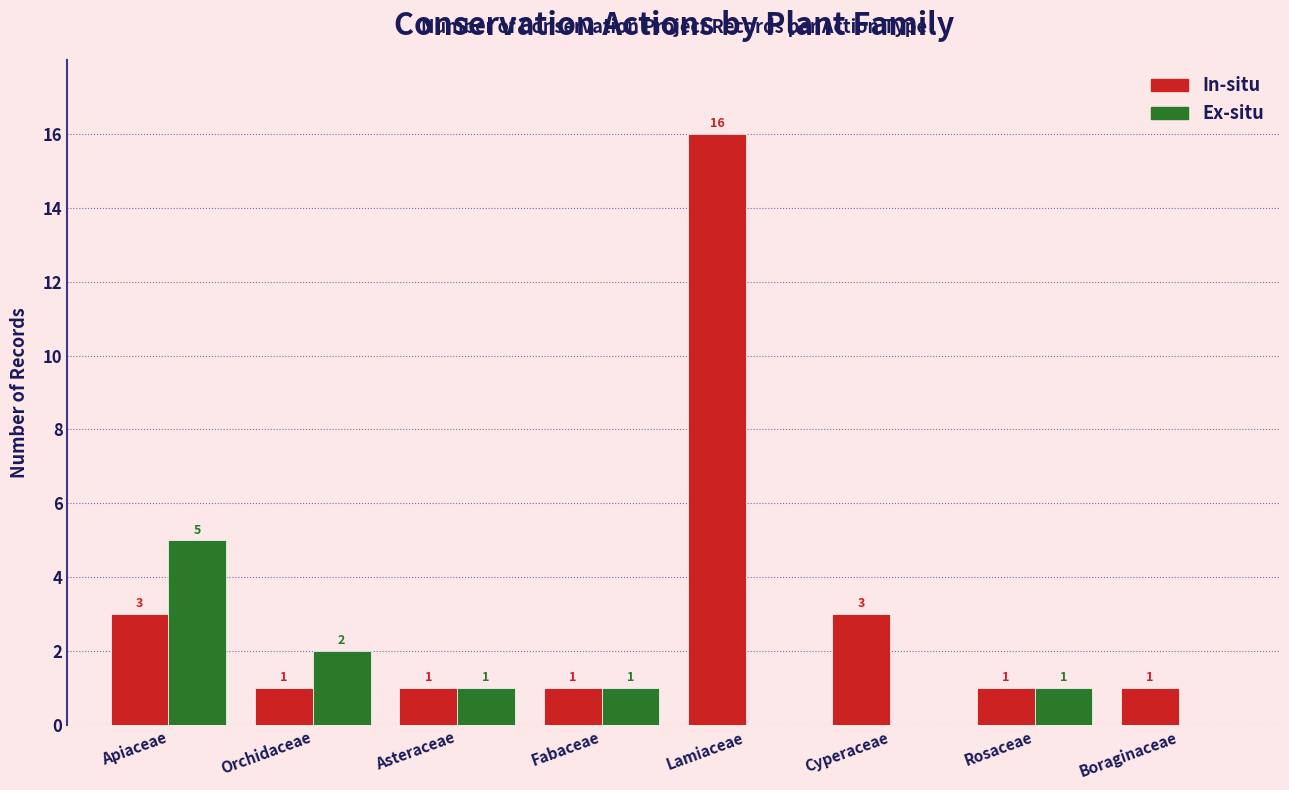

How many groups of bars are there?

8